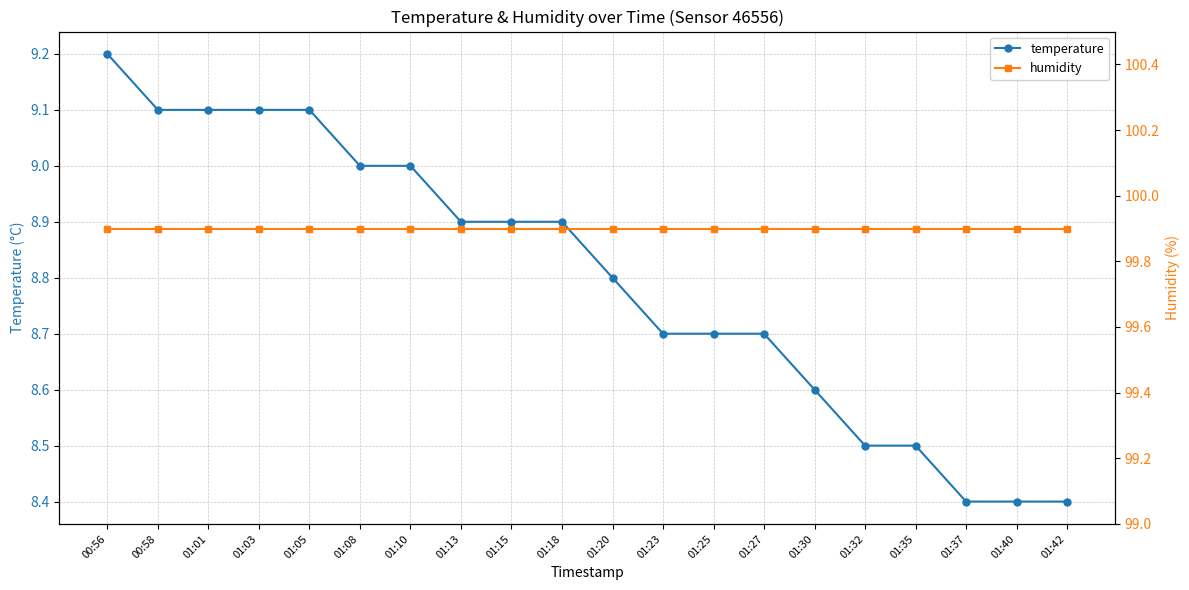

What is the label of the 20th point from the right?

00:56